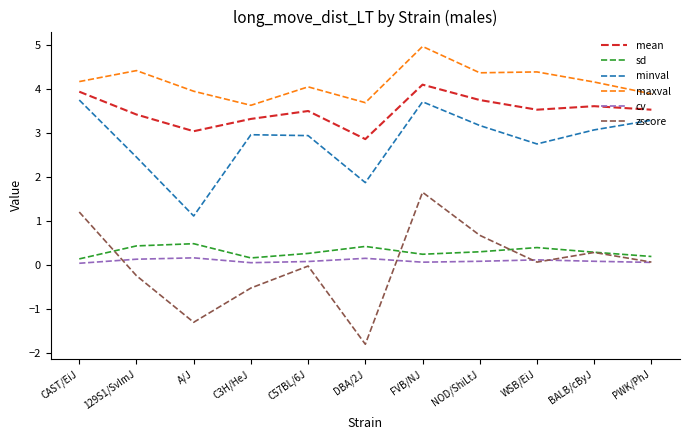

What are all the series names shown in the legend?

mean, sd, minval, maxval, cv, zscore